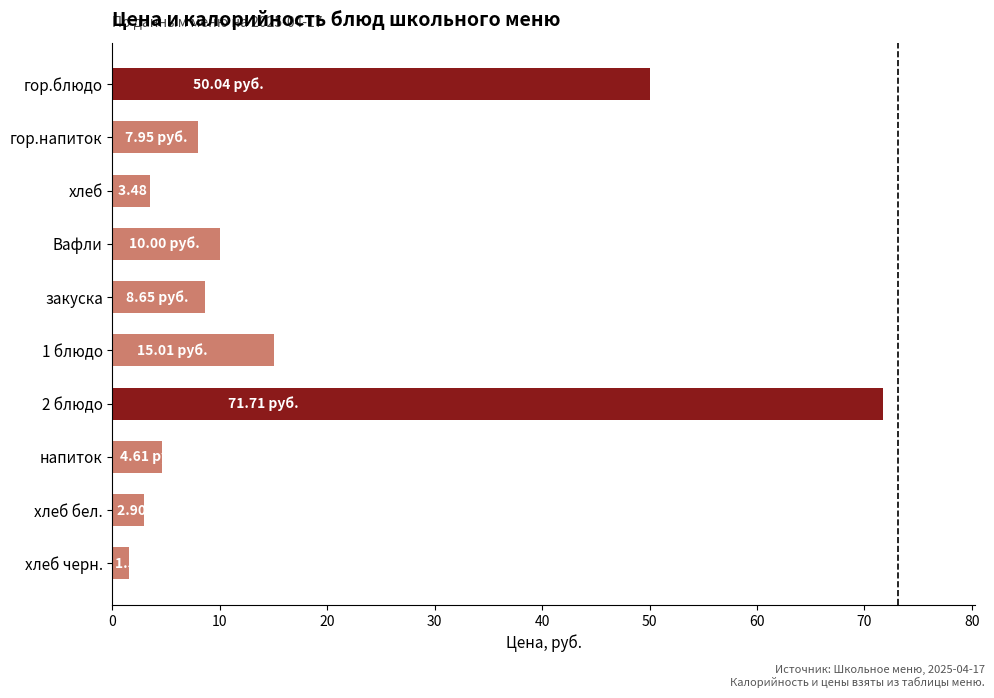

Which has a higher value, хлеб бел. or Вафли?

Вафли